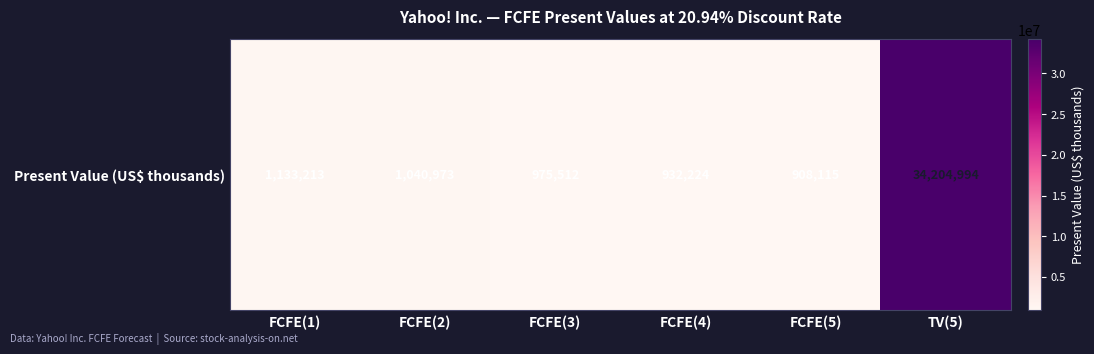

List the labels in order of value, largest first.

TV(5), FCFE(1), FCFE(2), FCFE(3), FCFE(4), FCFE(5)